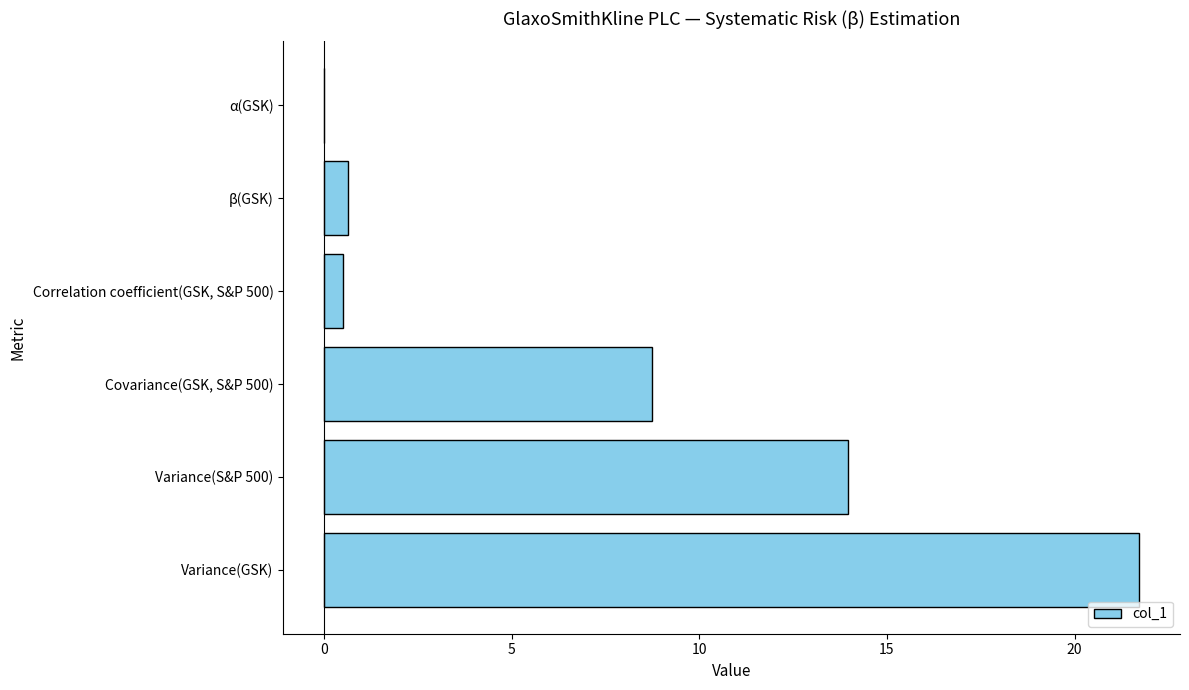

What is the maximum value shown in the chart?

21.7